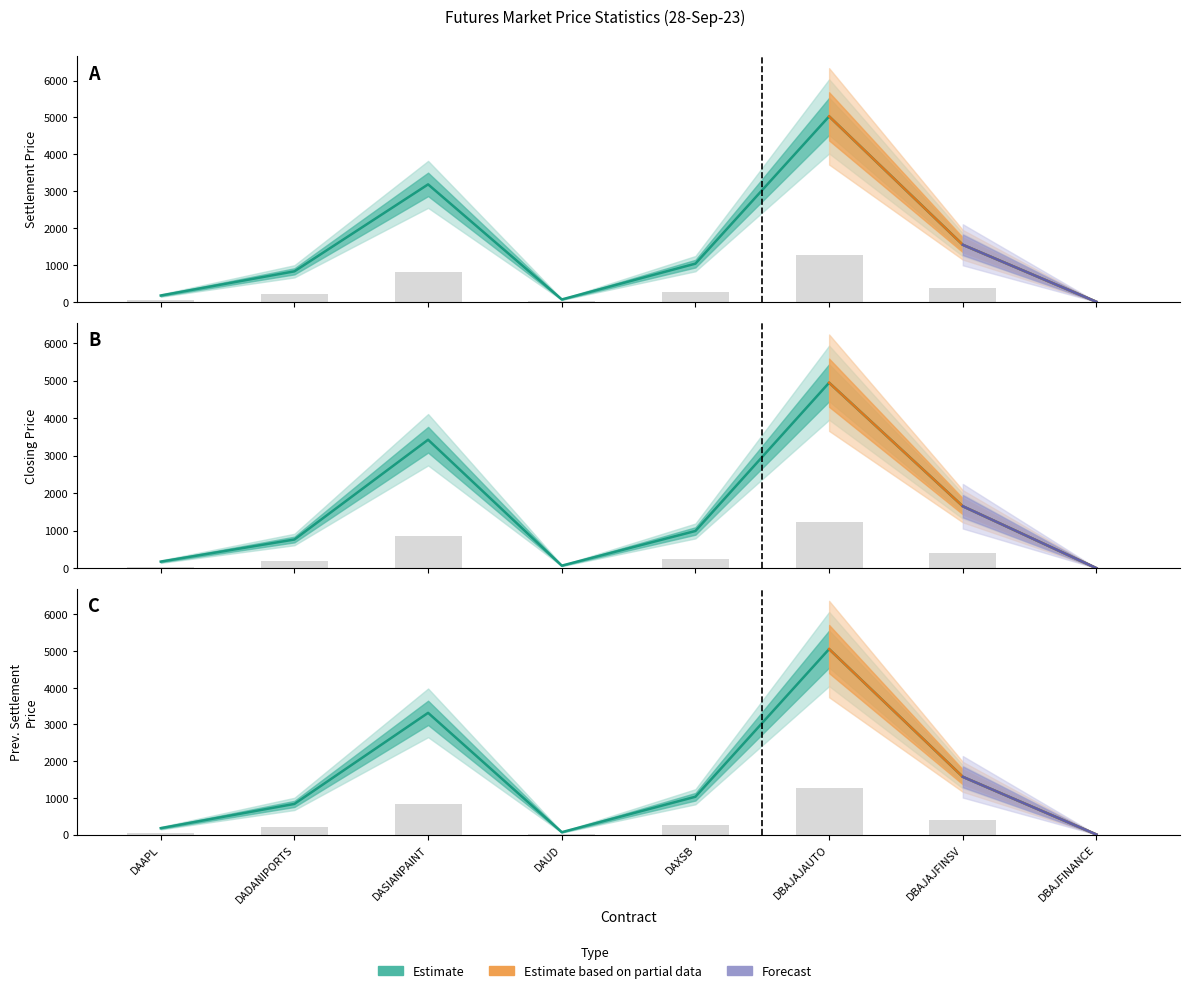

What is the highest value of the Closing Price series?

4942.1